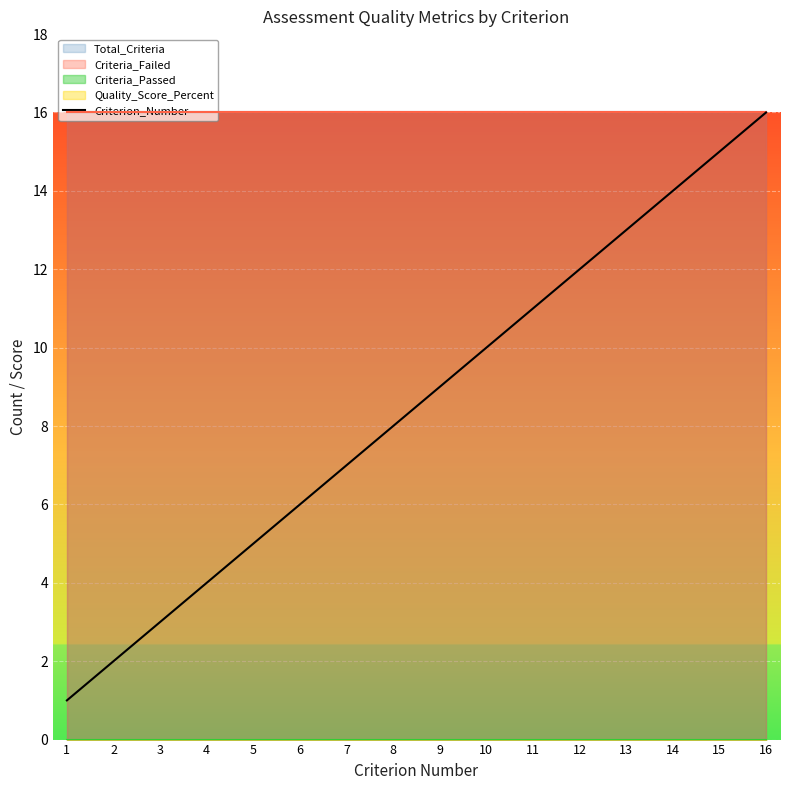

Reading right to left, extract all data points from this chart.

16	15	14	13	12	11	10	9	8	7	6	5	4	3	2	1